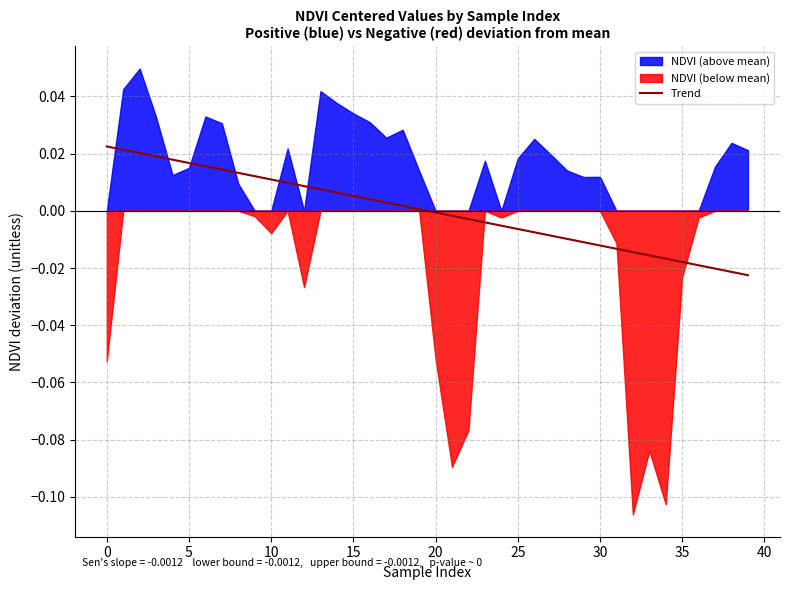

Does the chart have visible grid lines?

Yes